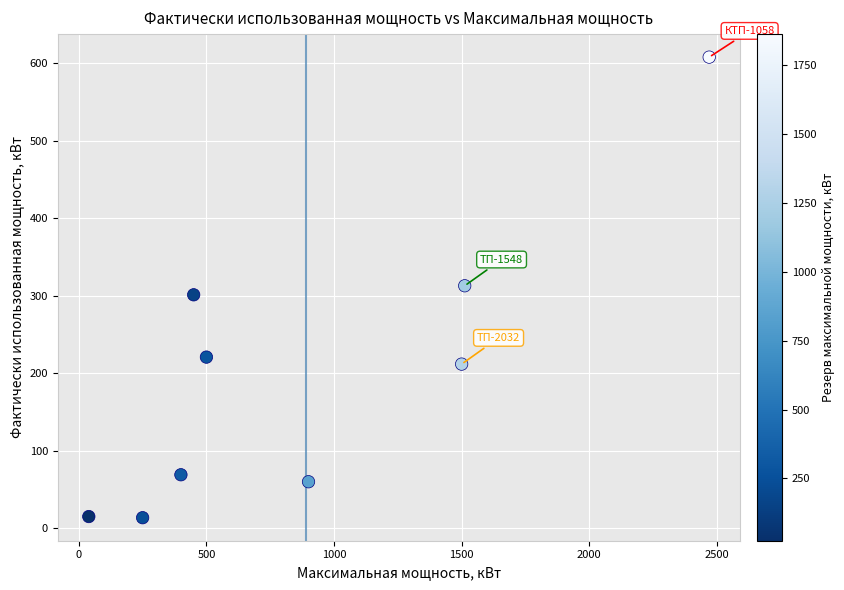

What is the range of X values (max minus min)?

2430.9